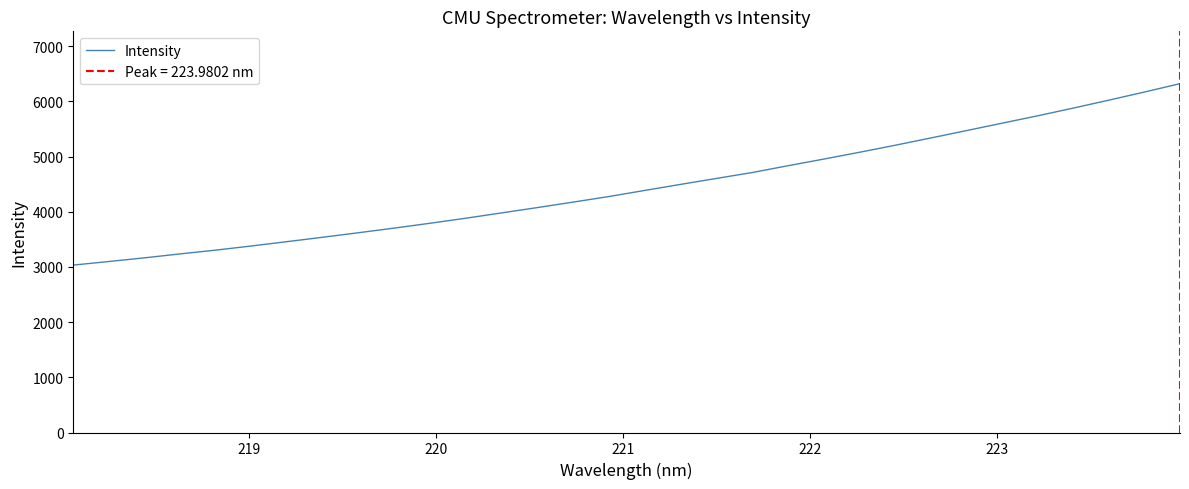

What is the lowest value of the Intensity series?

3034.0